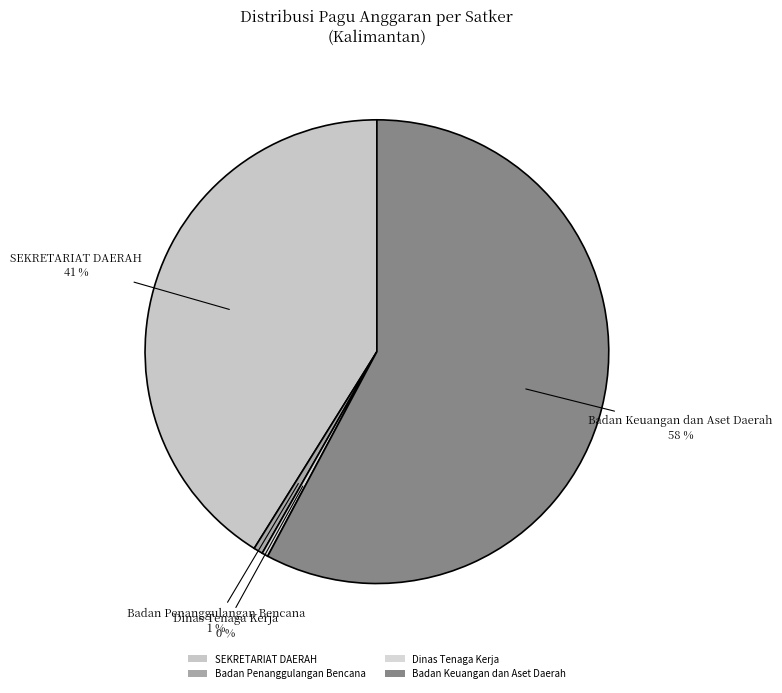

To the nearest percent, what portion does Badan Penanggulangan Bencana represent?

1%